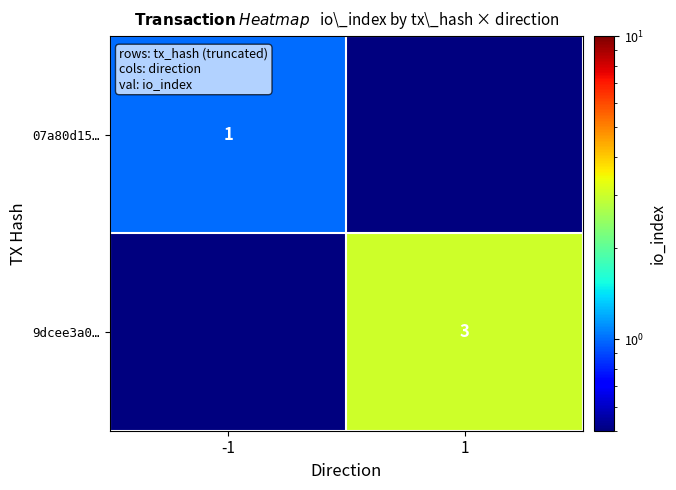

Is the value of 07a80d15… at -1 greater than the value of 9dcee3a0… at 1?

No